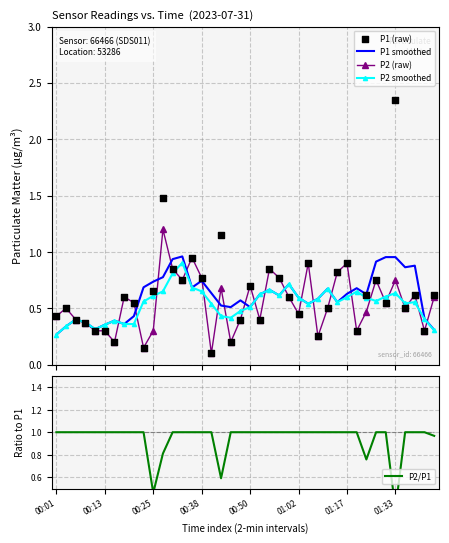

What is the total value across all series at 21?

3.0